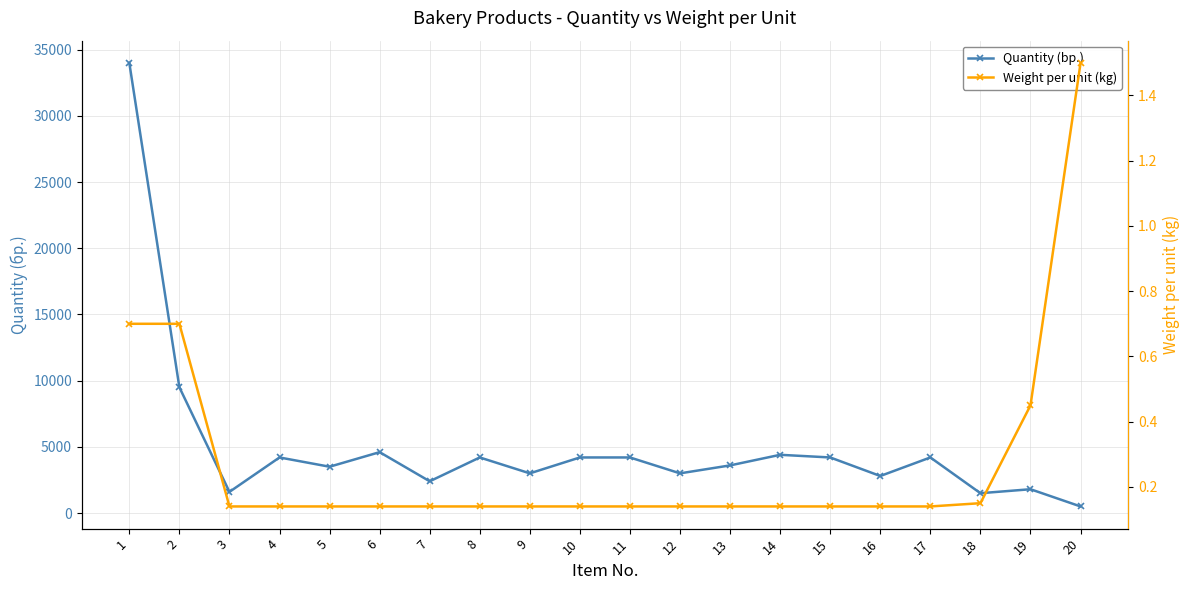

What are all the series names shown in the legend?

Quantity (bр.), Weight per unit (kg)